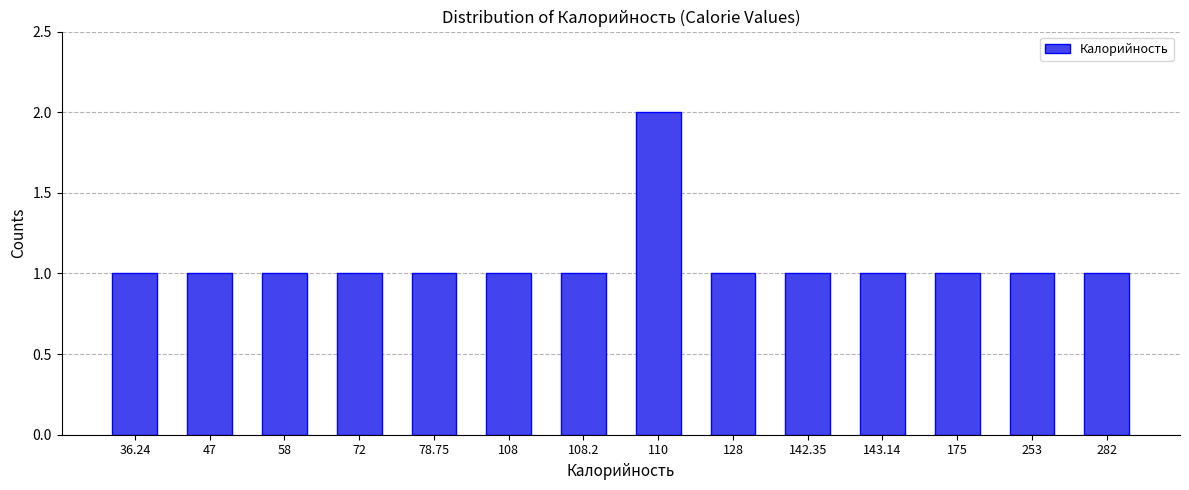

Reading right to left, extract all data points from this chart.

1	1	1	1	1	1	2	1	1	1	1	1	1	1